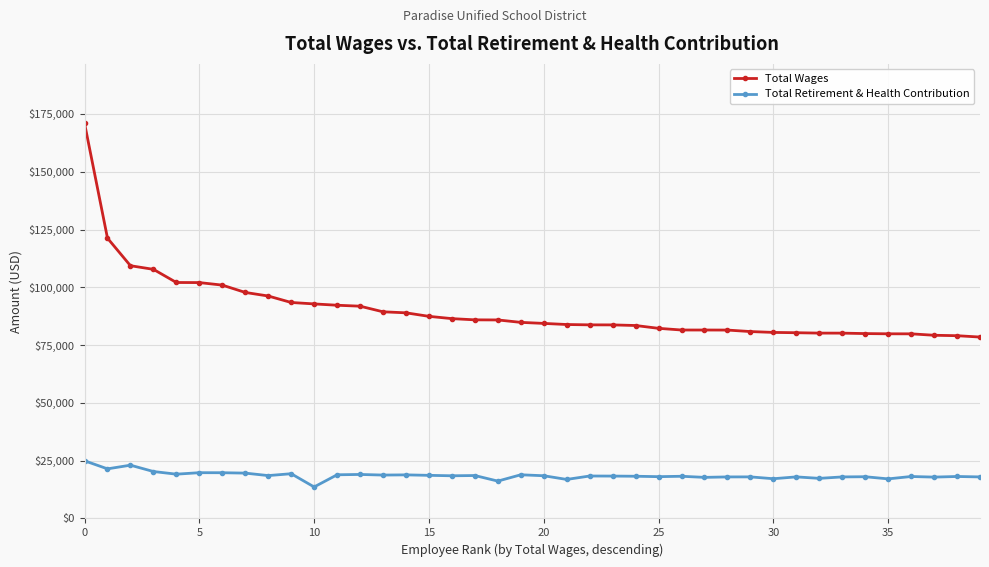

What is the minimum value for Total Wages?

78475